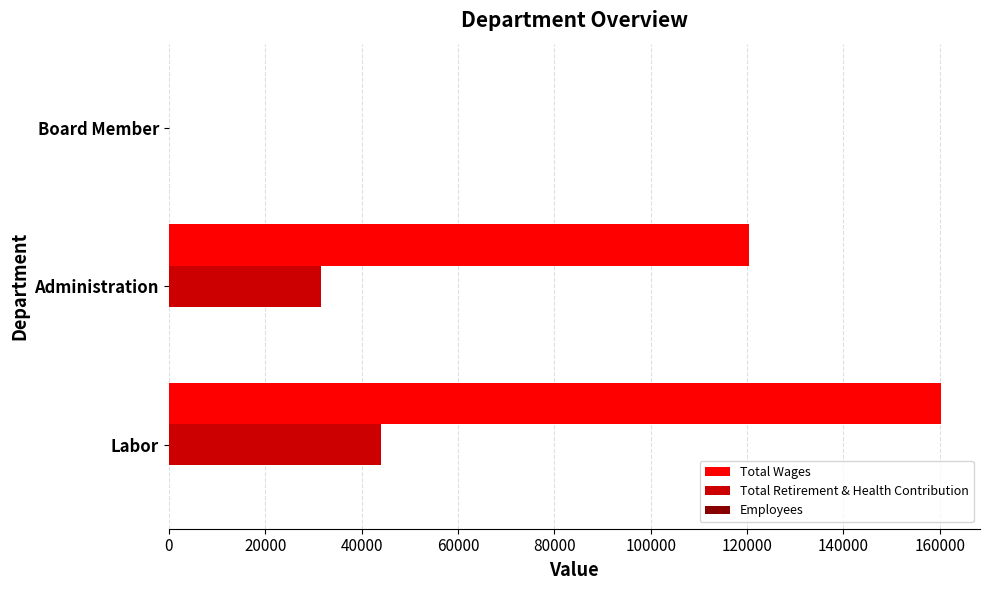

Is it true that Total Retirement & Health Contribution equals 43976 at Labor?

True